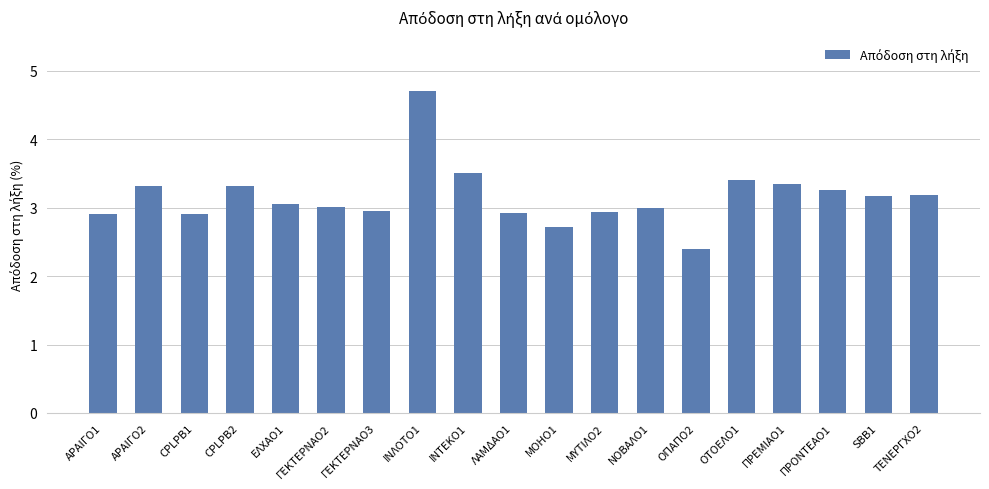

Does the chart contain any negative values?

No